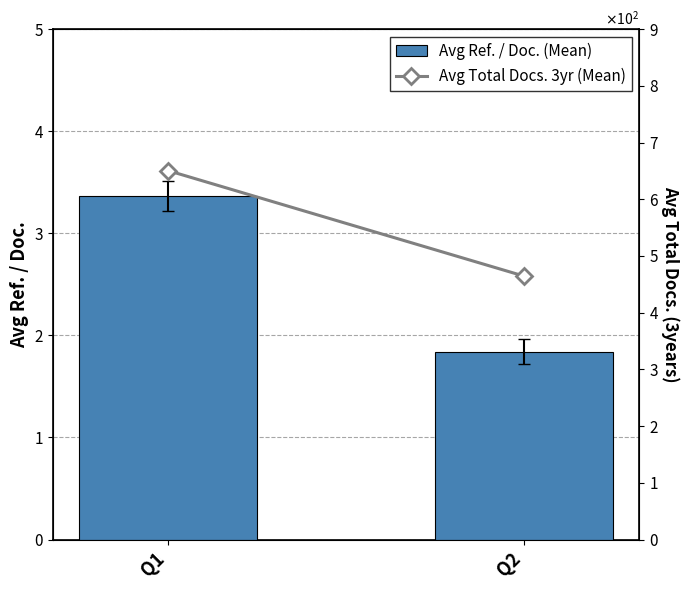

Which has a higher value, Q2 or Q1?

Q1